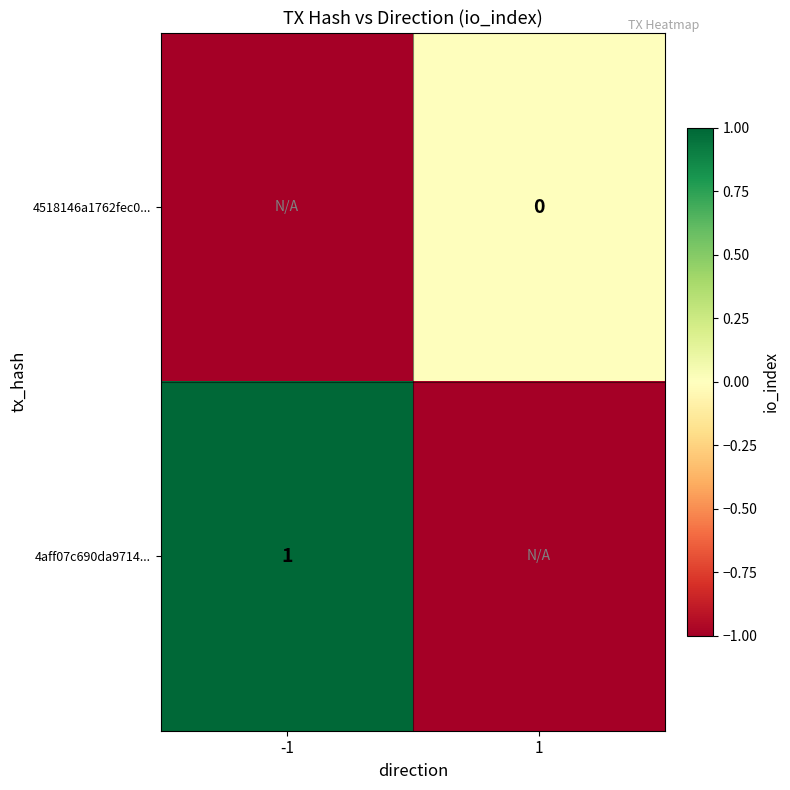

The 4aff07c690da9714... series shows 1 at -1. True or false?

True